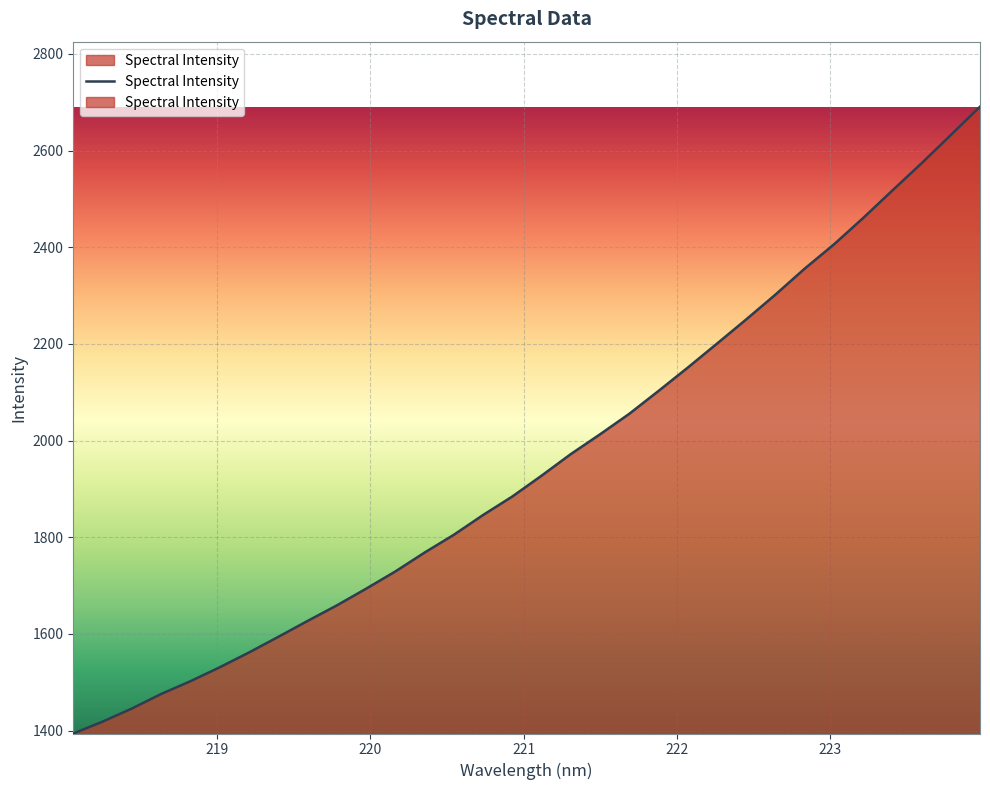

What is the minimum value shown in the chart?

1394.2